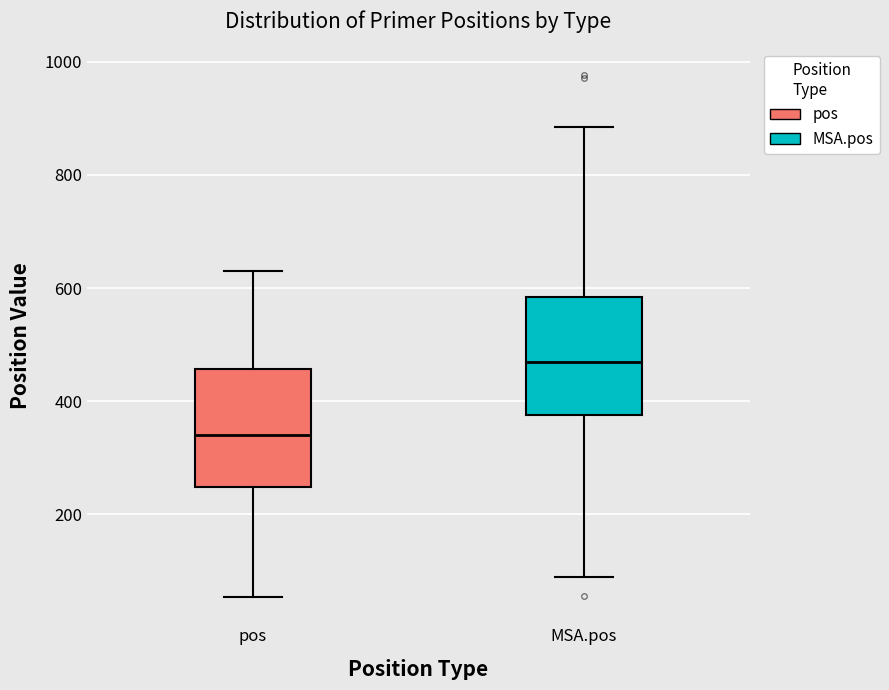

Where does the median line of the box for pos sit on the y-axis? The values are not printed on the chart, so give them approximately, as read against the axis.

340